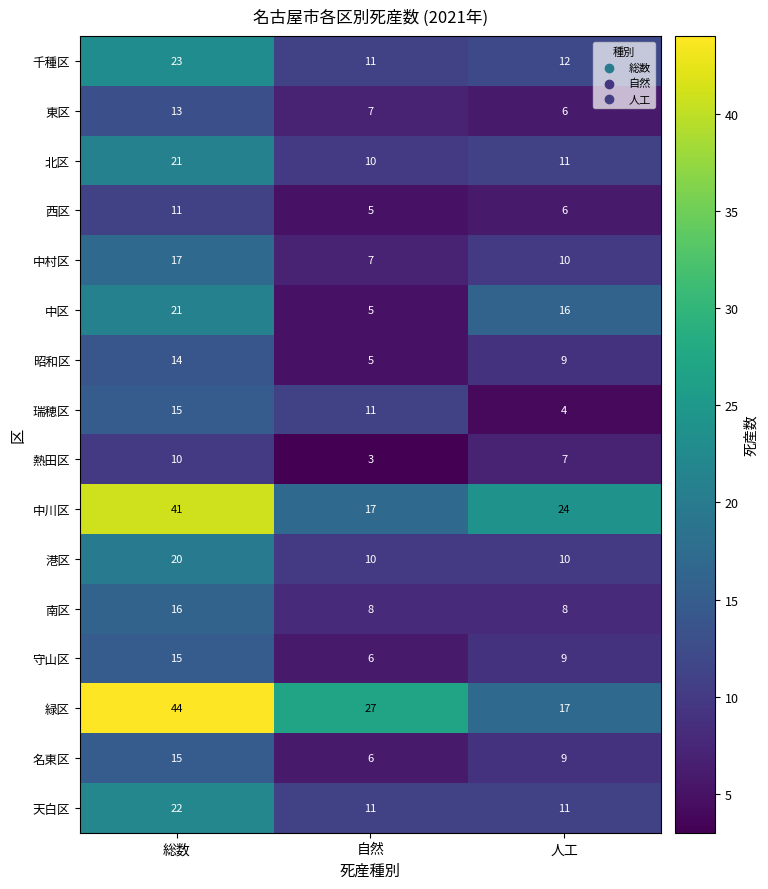

What is the approximate value of 天白区 at 総数, to the nearest 10?

20